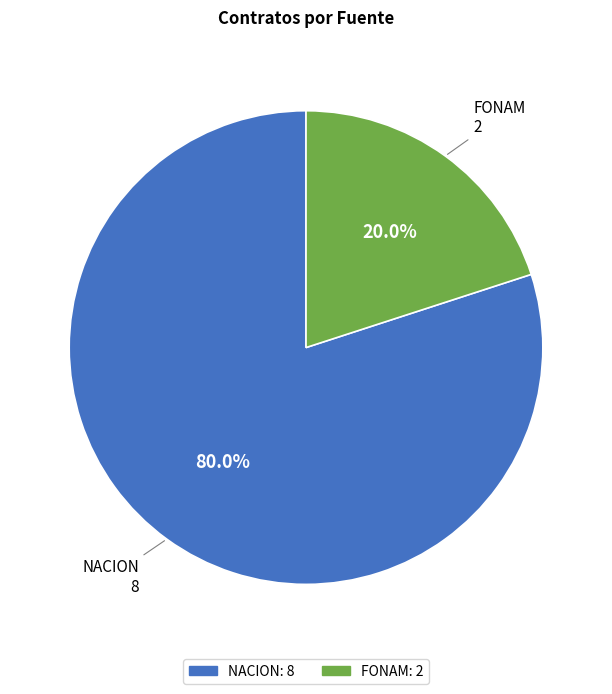

To the nearest percent, what is the difference between the FONAM and NACION slice percentages?

60%